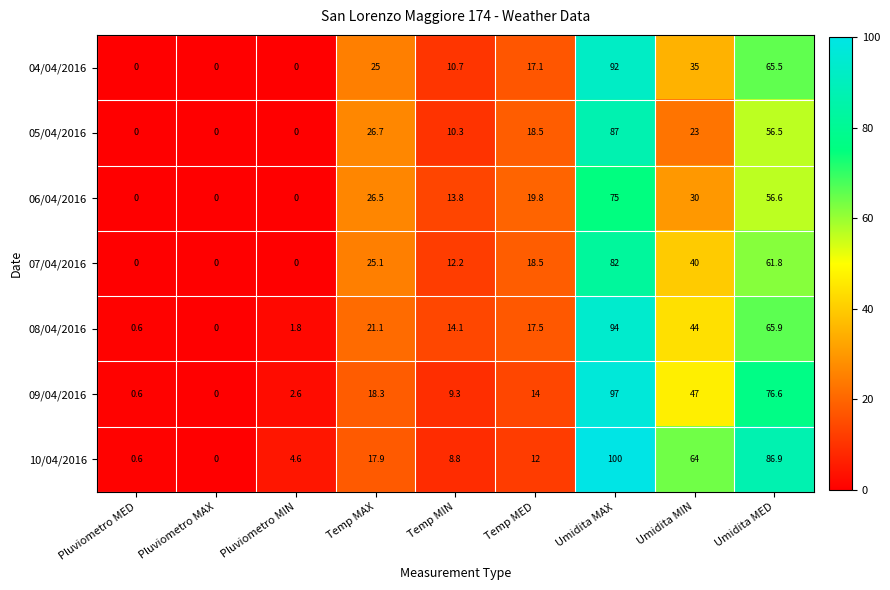

Which series has the largest range (max minus min)?

10/04/2016